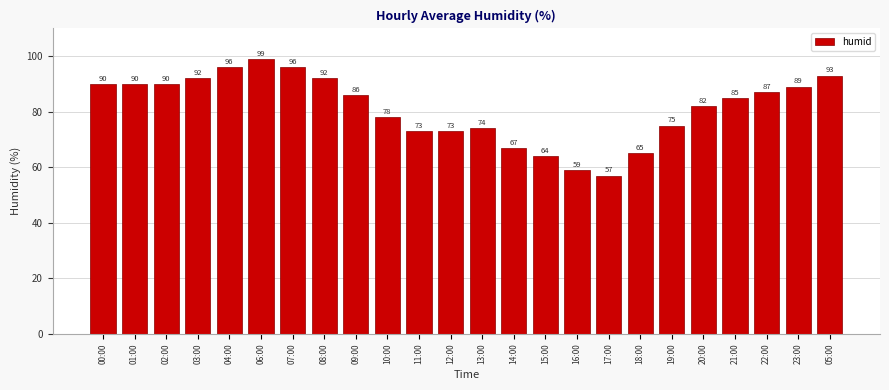

The chart shows a value of 85 at 21:00. True or false?

True